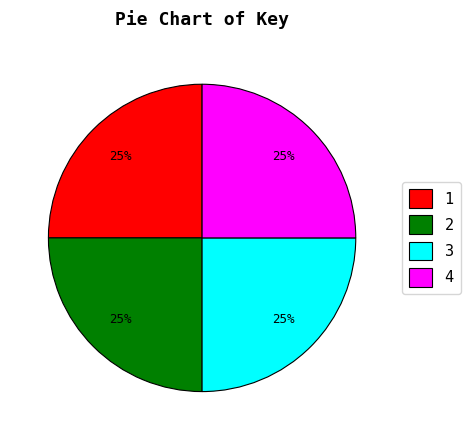

How many slices are in this pie chart?

4